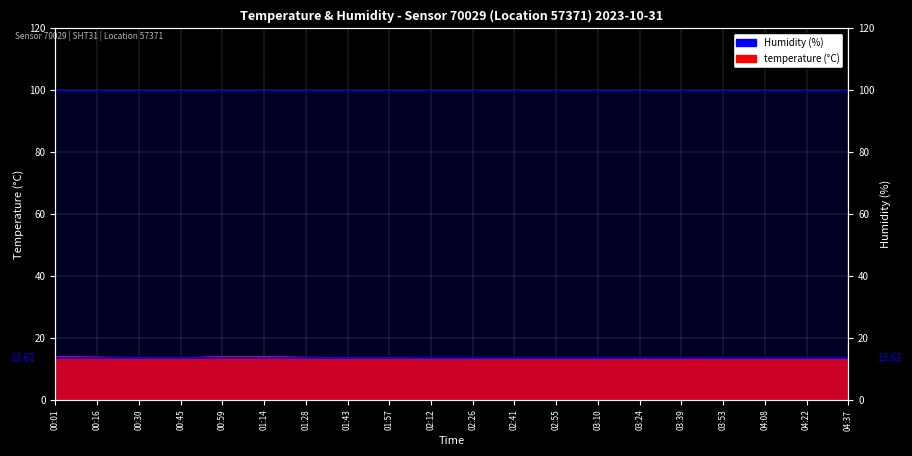

Which category has the lowest value across all series?

04:37